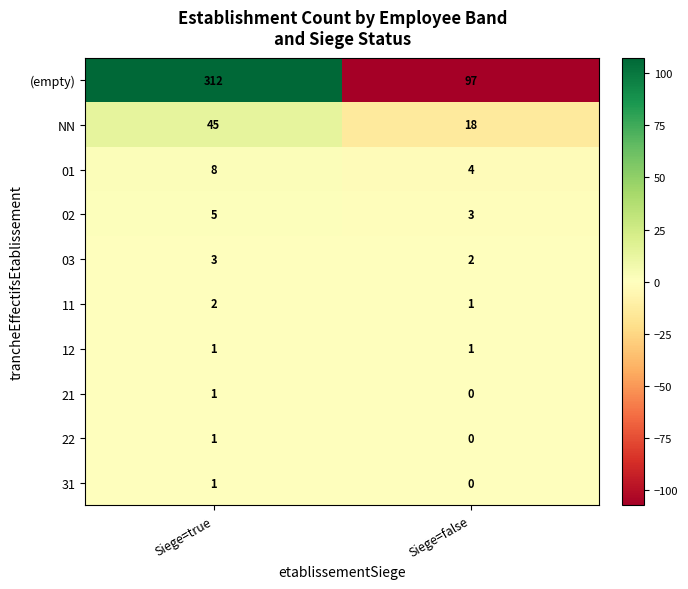

Reading right to left, list all the values displayed in this chart.

(empty): Siege=false=97	Siege=true=312
NN: Siege=false=18	Siege=true=45
01: Siege=false=4	Siege=true=8
02: Siege=false=3	Siege=true=5
03: Siege=false=2	Siege=true=3
11: Siege=false=1	Siege=true=2
12: Siege=false=1	Siege=true=1
21: Siege=false=0	Siege=true=1
22: Siege=false=0	Siege=true=1
31: Siege=false=0	Siege=true=1